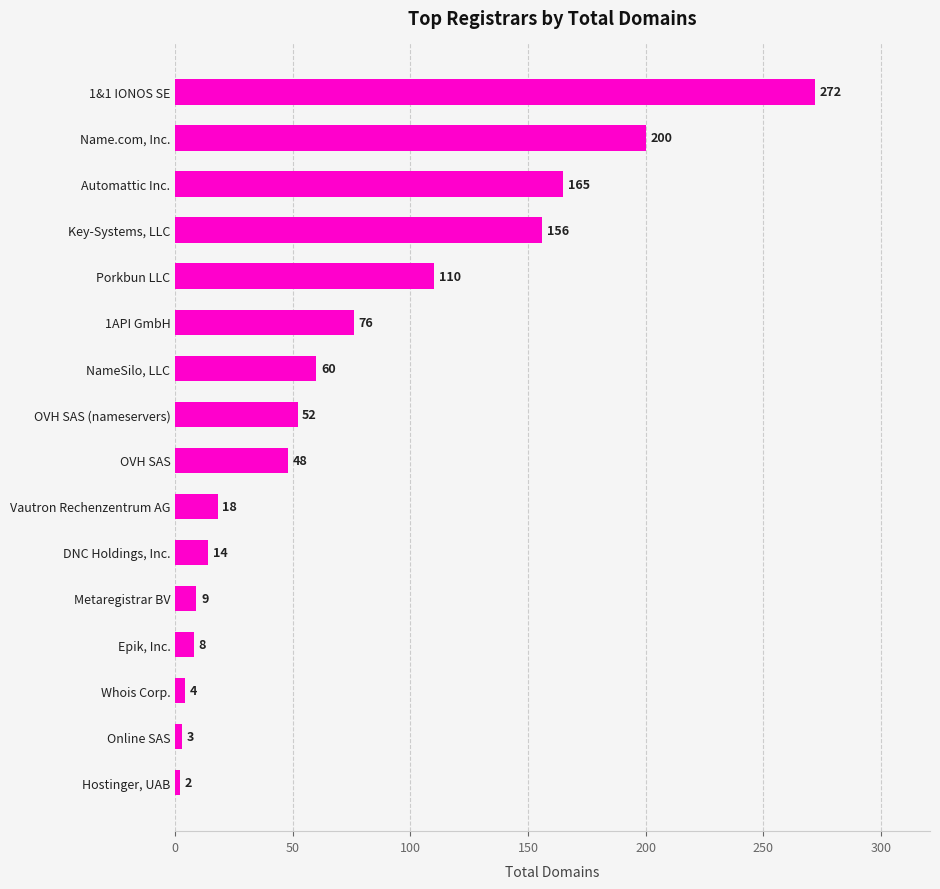

The chart shows a value of 9 at Metaregistrar BV. True or false?

True